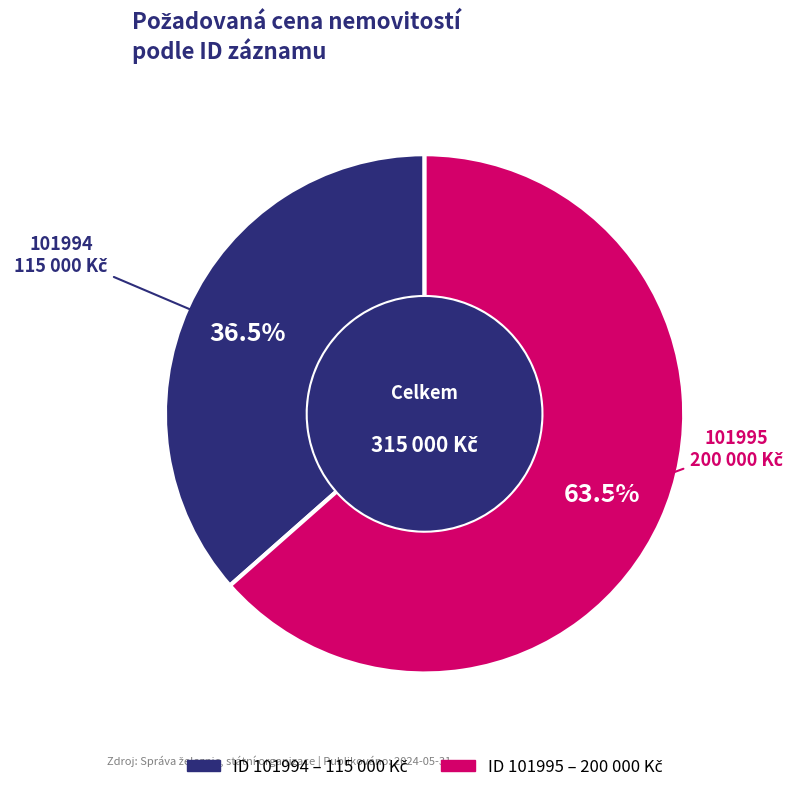

Count the number of slices in the pie.

2